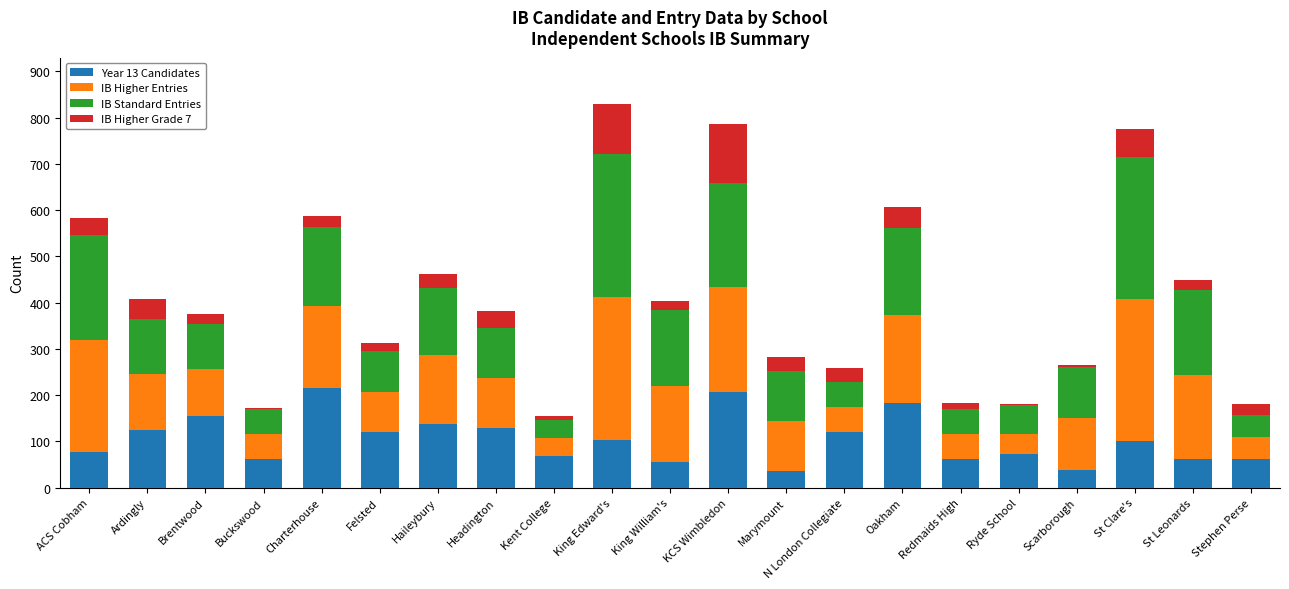

Rank the series by their maximum value, from lowest to highest.

IB Higher Grade 7, Year 13 Candidates, IB Higher Entries, IB Standard Entries